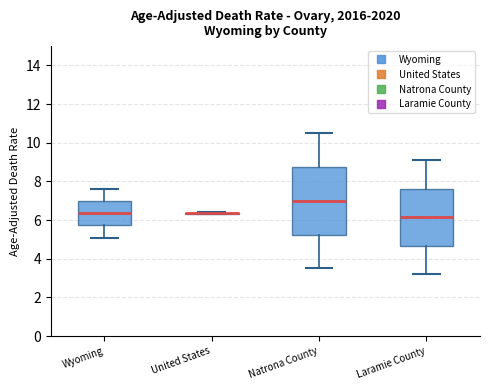

Which box is the tallest, from its lower edge to its upper edge?

Natrona County